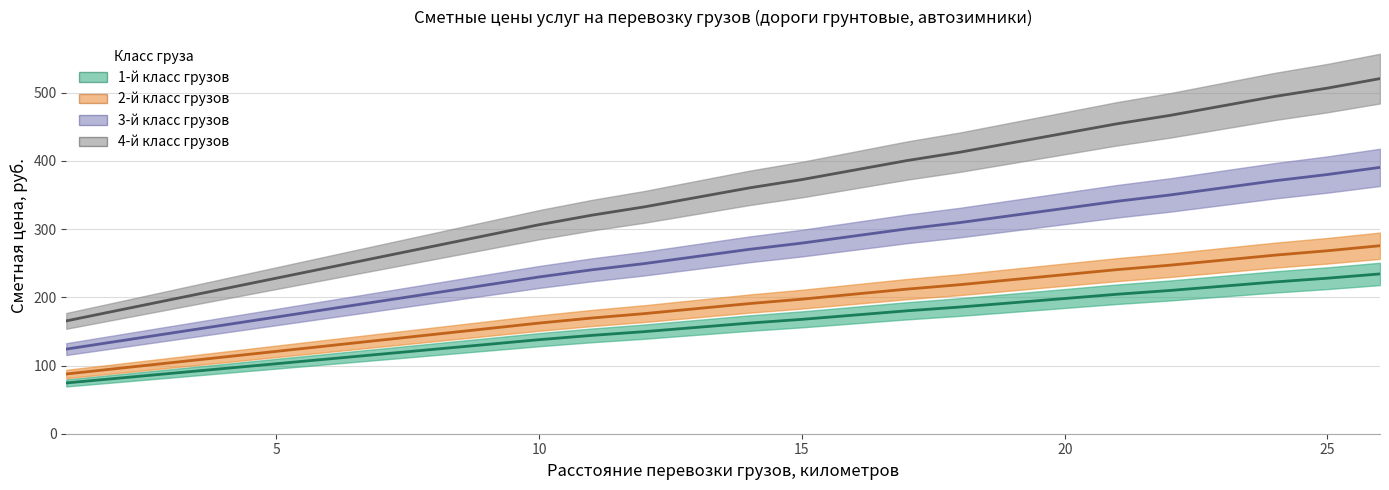

Count the number of categories in the chart.

26